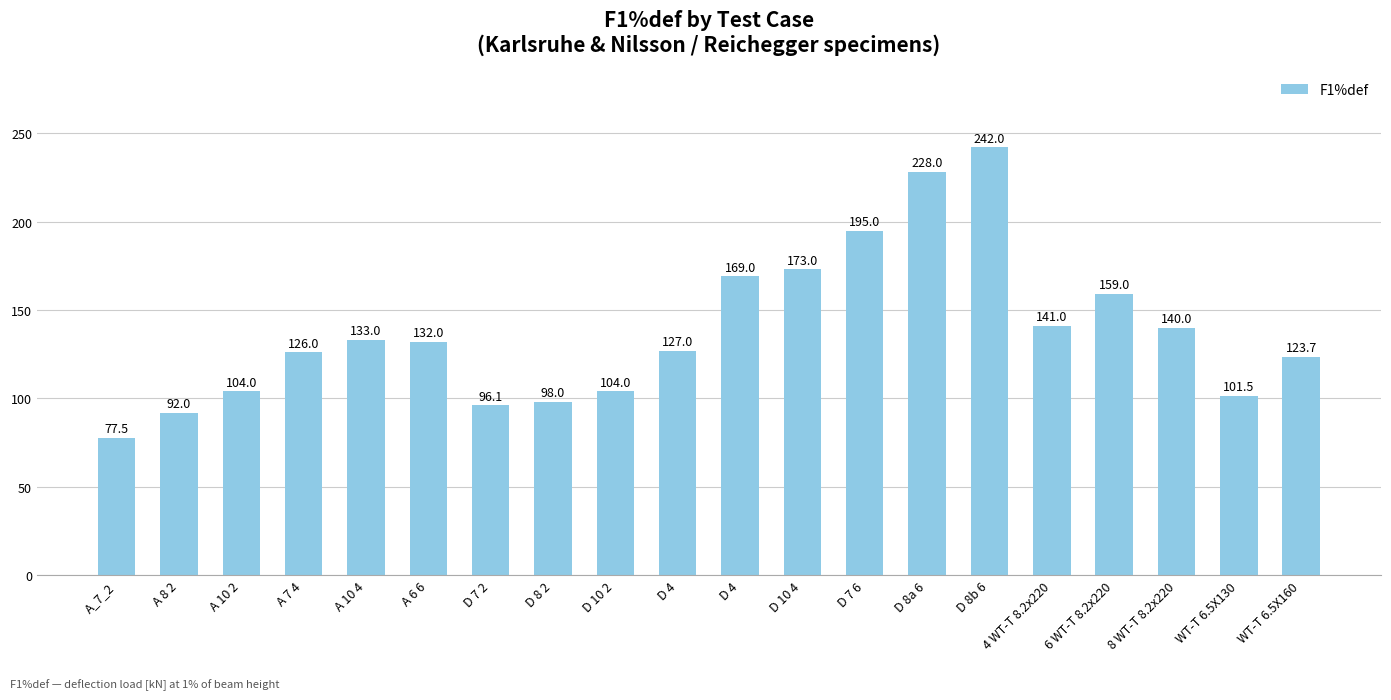

What is the difference between the second highest and minimum values?

150.5